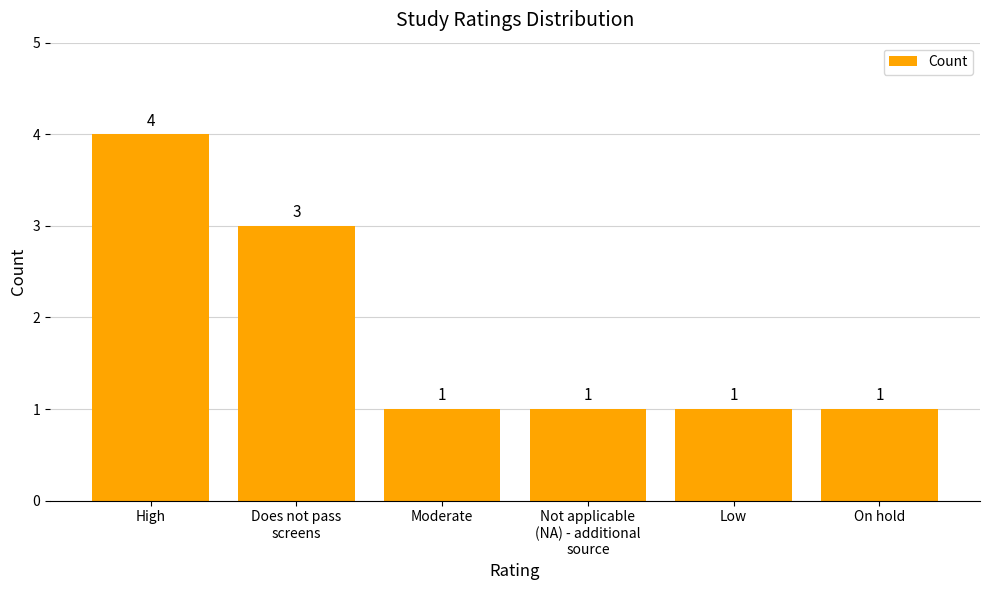

What position from the right is On hold?

1